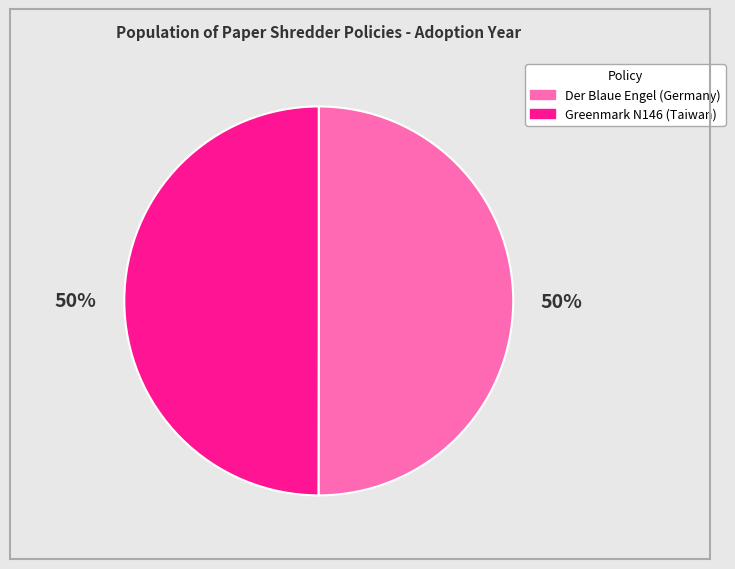

To the nearest percent, what is the average slice percentage?

50%